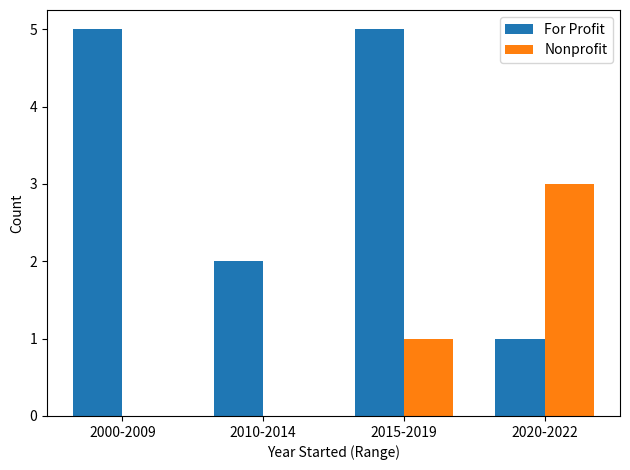

What is the maximum value for For Profit?

5